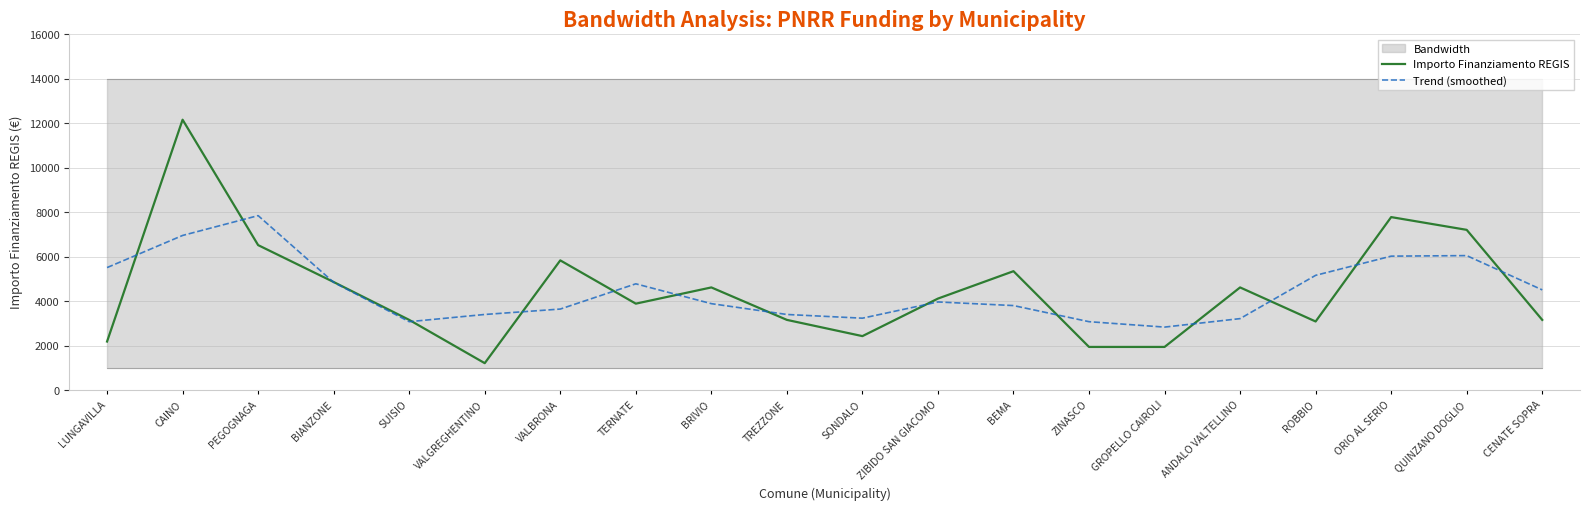

Which series changed the most between CAINO and VALBRONA?

Importo Finanziamento REGIS